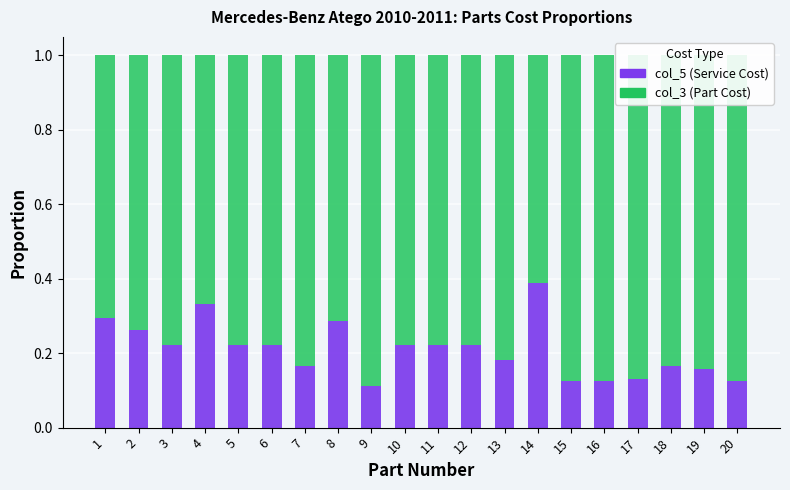

True or false: col_5 (Service Cost) has a value of 0.4 at 1.

False